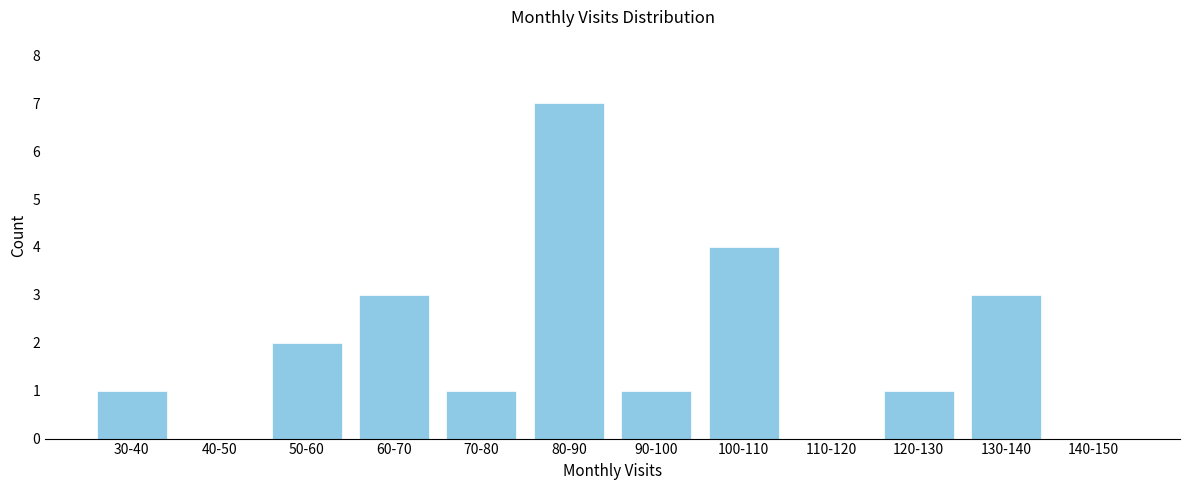

Reading left to right, extract all data points from this chart.

30-40=1	40-50=0	50-60=2	60-70=3	70-80=1	80-90=7	90-100=1	100-110=4	110-120=0	120-130=1	130-140=3	140-150=0